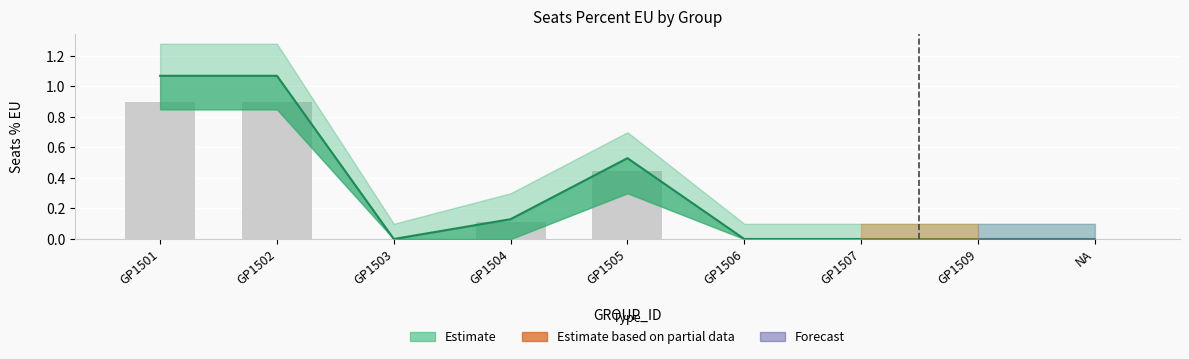

Rank the categories by value from highest to lowest.

GP1501, GP1502, GP1505, GP1504, GP1503, GP1506, GP1507, GP1509, NA